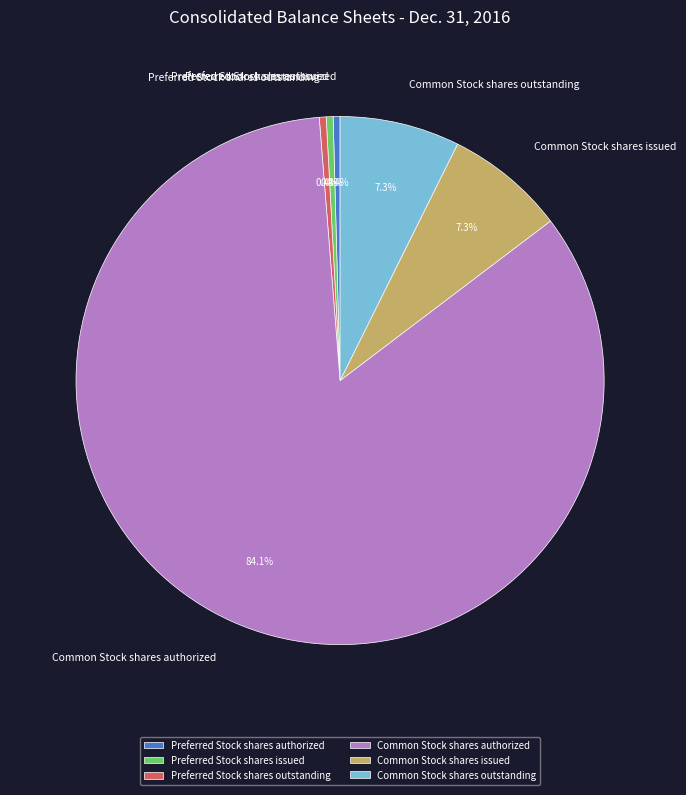

What is the ratio of the value at Common Stock shares authorized to the value at Preferred Stock shares authorized?

200.0